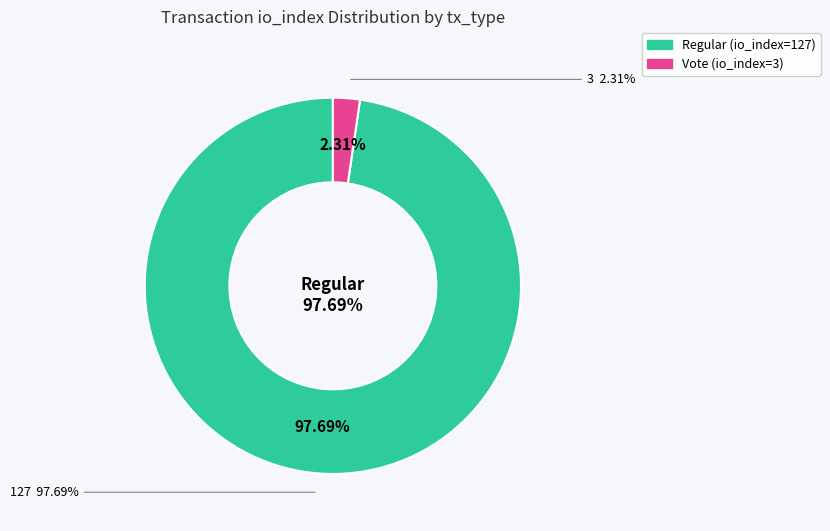

To the nearest percent, what percentage of the pie is Vote (io_index=3)?

2%